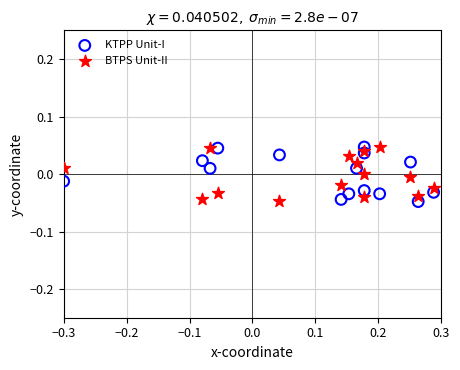

What is the X range (max minus min) for the scatter plot?

0.6